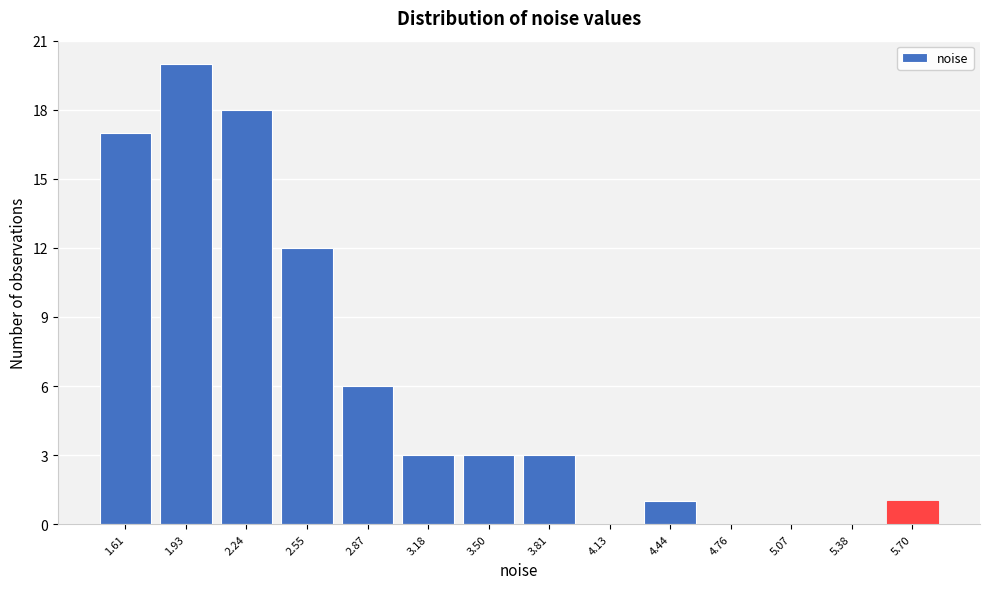

Reading left to right, list all the values displayed in this chart.

1.61=17	1.93=20	2.24=18	2.55=12	2.87=6	3.18=3	3.50=3	3.81=3	4.13=0	4.44=1	4.76=0	5.07=0	5.38=0	5.70=1